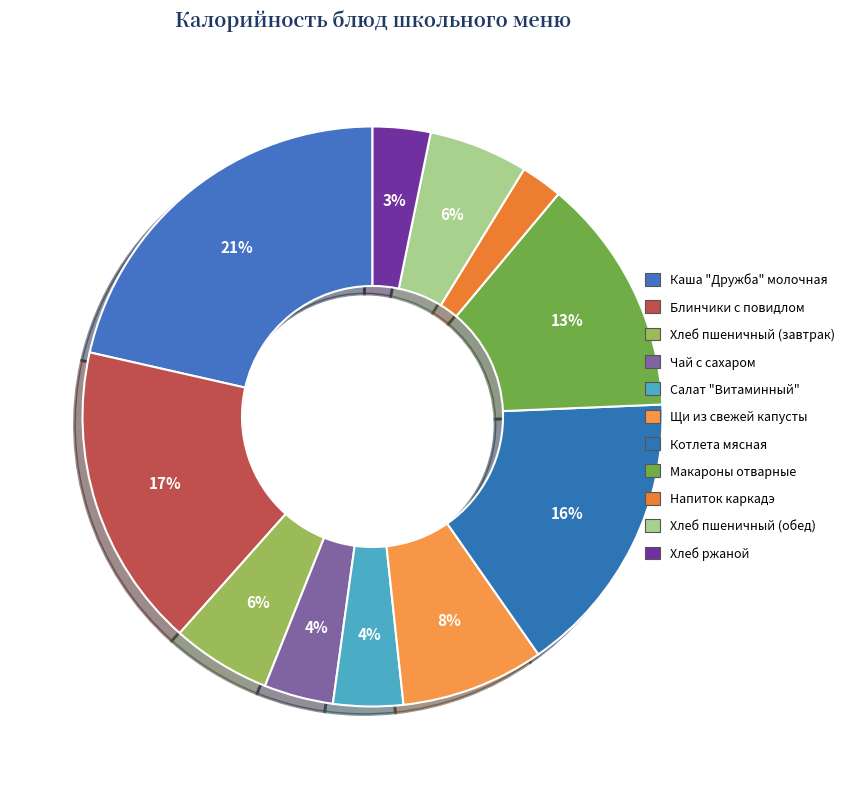

What percentage is the Хлеб ржаной slice, to the nearest percent?

3%